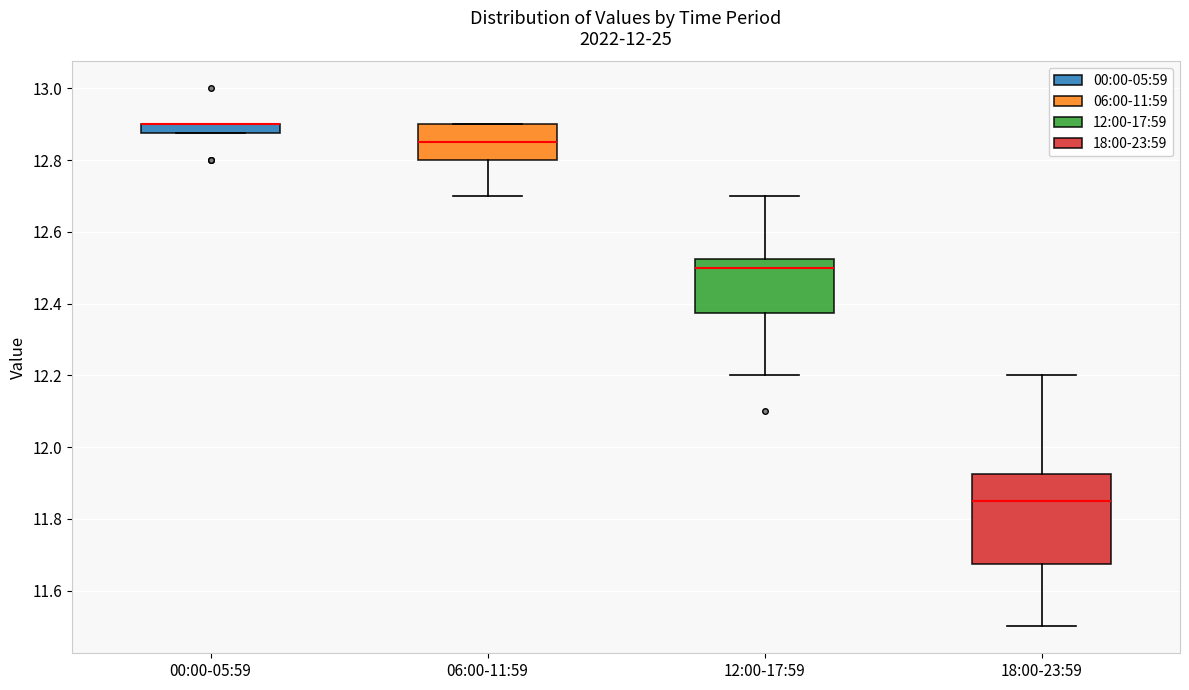

Where is the upper edge of the box for 06:00-11:59 on the y-axis? The values are not printed on the chart, so give them approximately, as read against the axis.

12.90